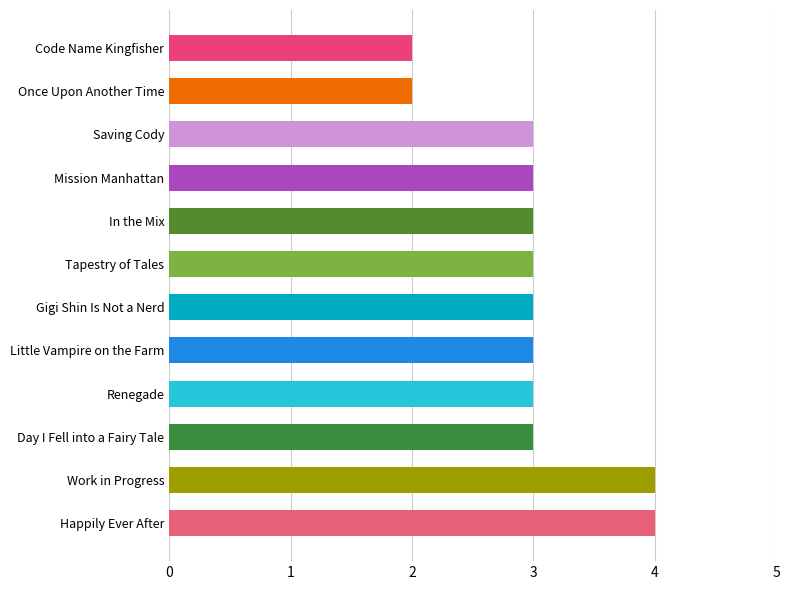

Count the number of data series in this chart.

1